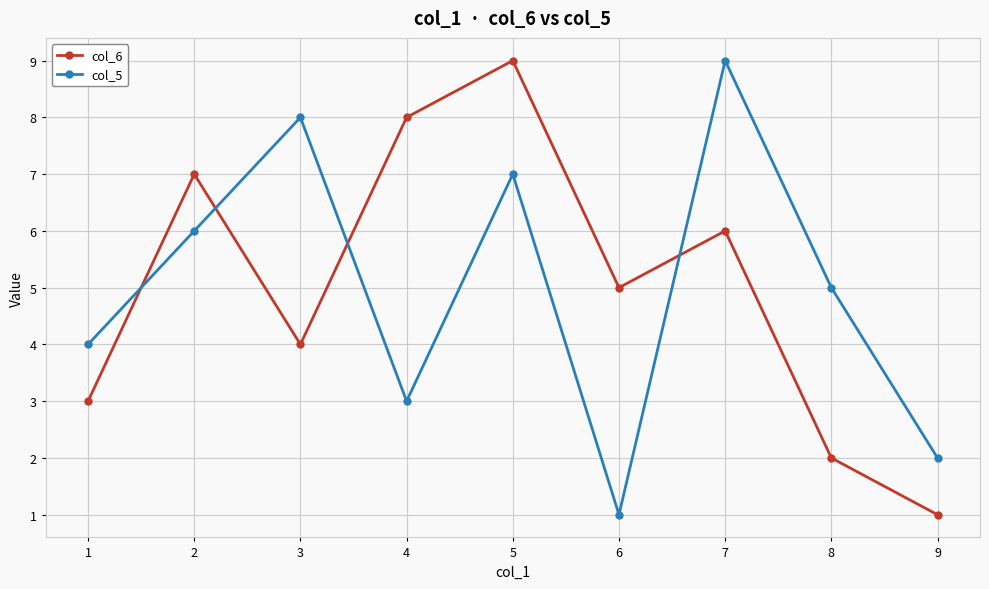

What is the difference between the second highest and minimum values in the col_6 series?

7